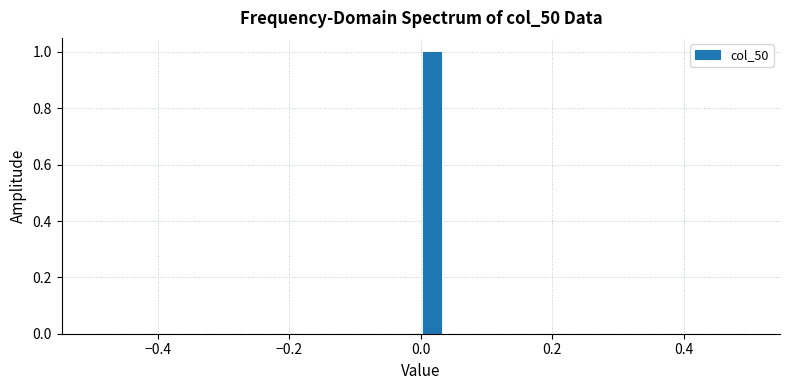

Around what value on the x-axis is the tallest bar? Give the approximate position of its centre, as read against the axis.

0.02